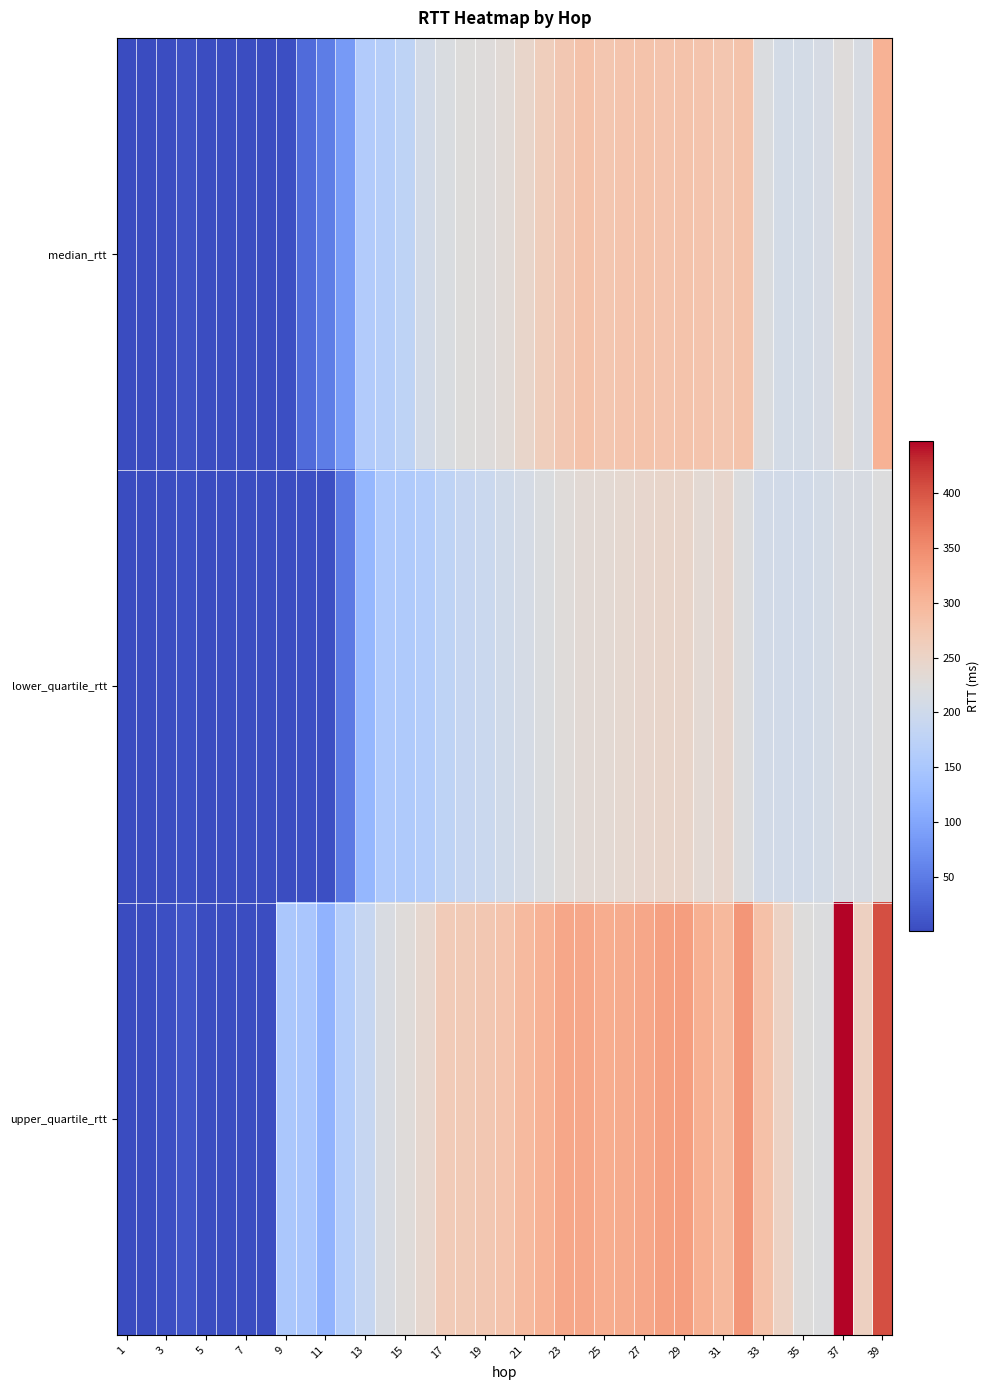

At how many categories does at least one series exceed 36?

31